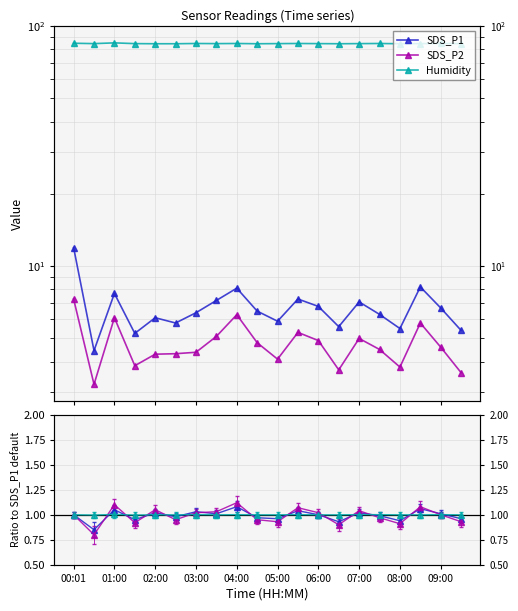

The Humidity series shows 17.2 at 01:00. True or false?

False